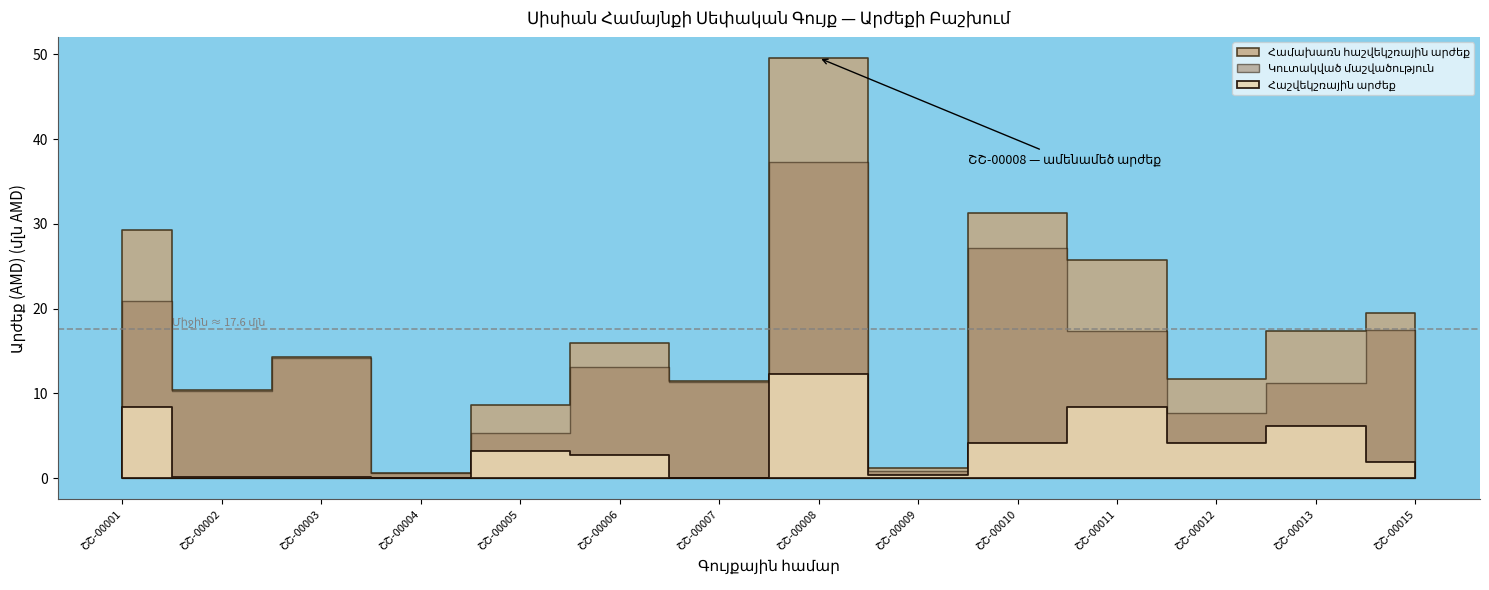

What is the difference between the maximum and minimum values in the Համախառն հաշվեկշռային արժեք series?

48937240.0